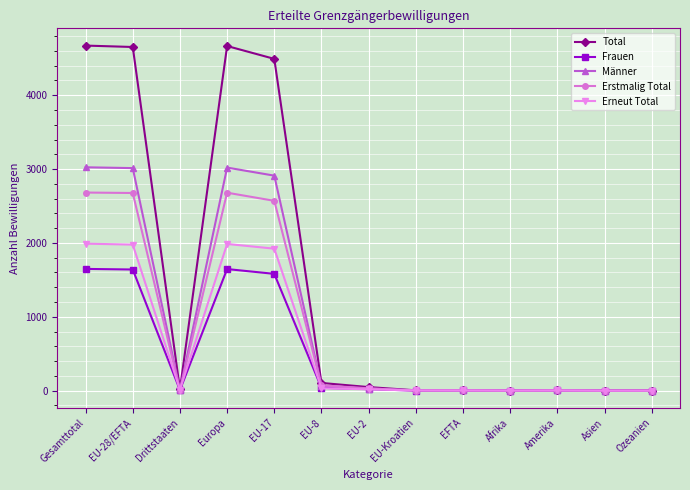

True or false: Männer has more than 1 points higher than both neighbors.

True